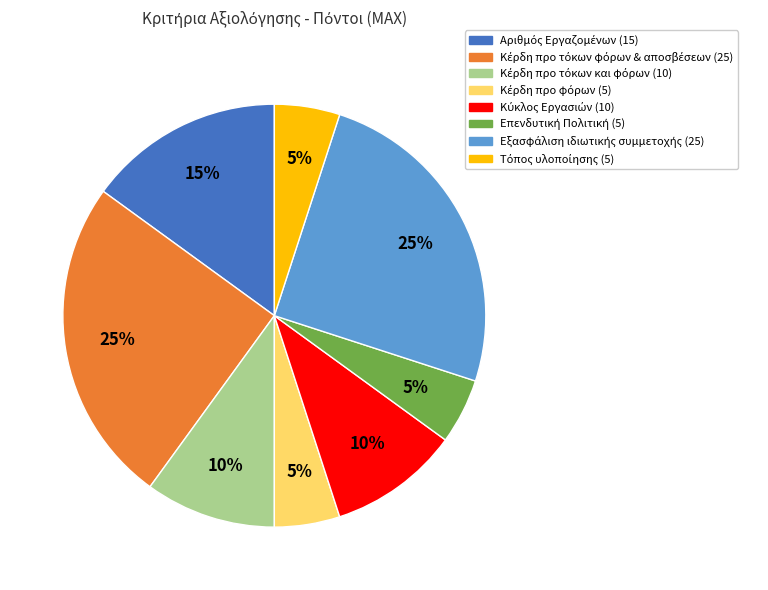

To the nearest percent, what is the difference between the largest and smallest slice percentages?

20%